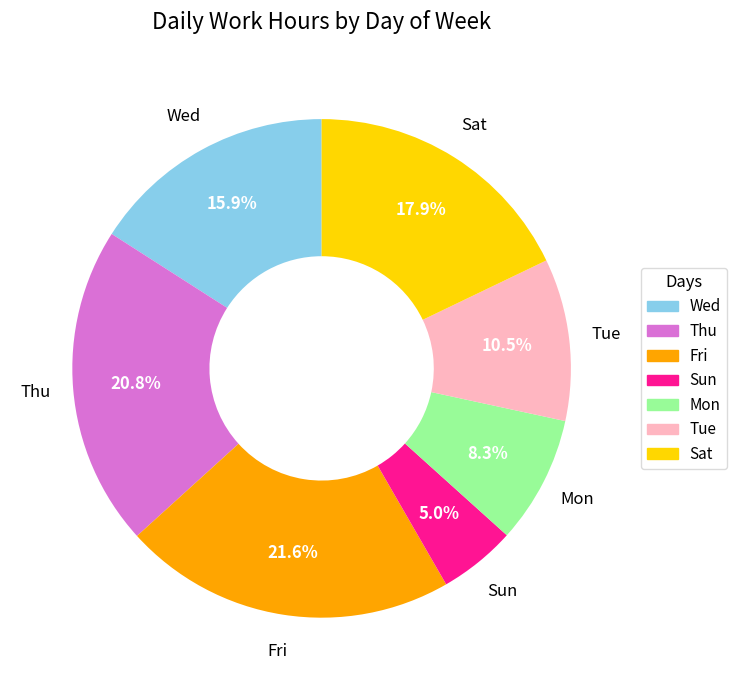

What portion of the pie excludes Tue?

89.5%